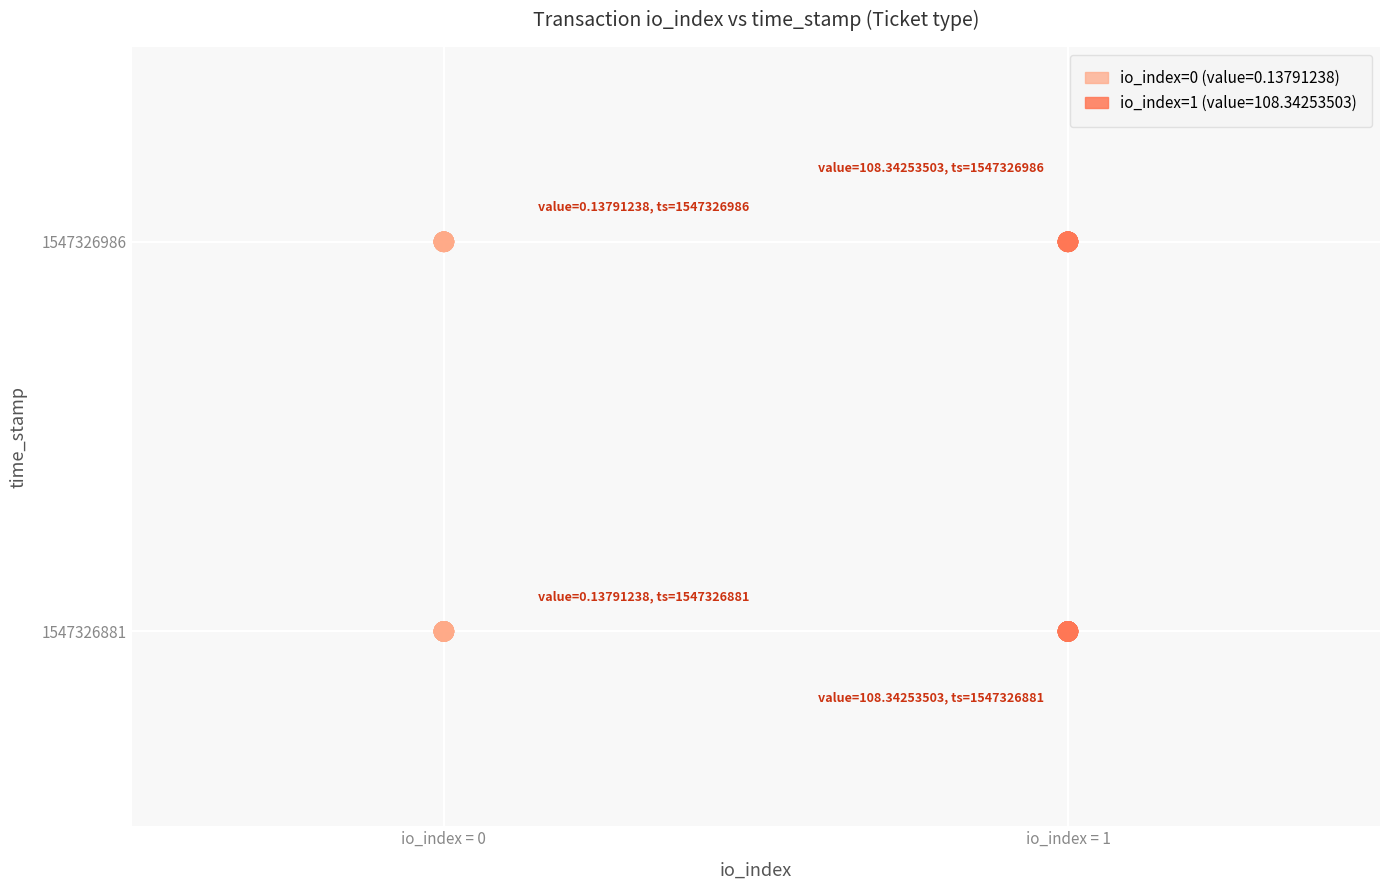

What are all the series names shown in the legend?

io_index=0 (value=0.13791238), io_index=1 (value=108.34253503)